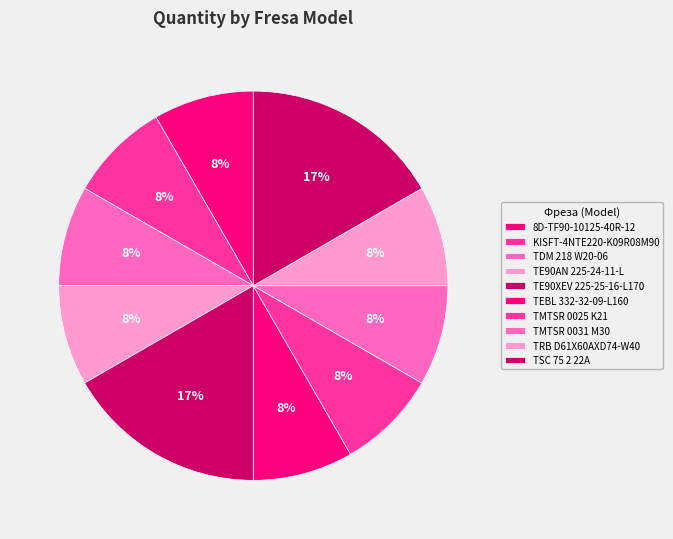

How many segments does this pie chart have?

10